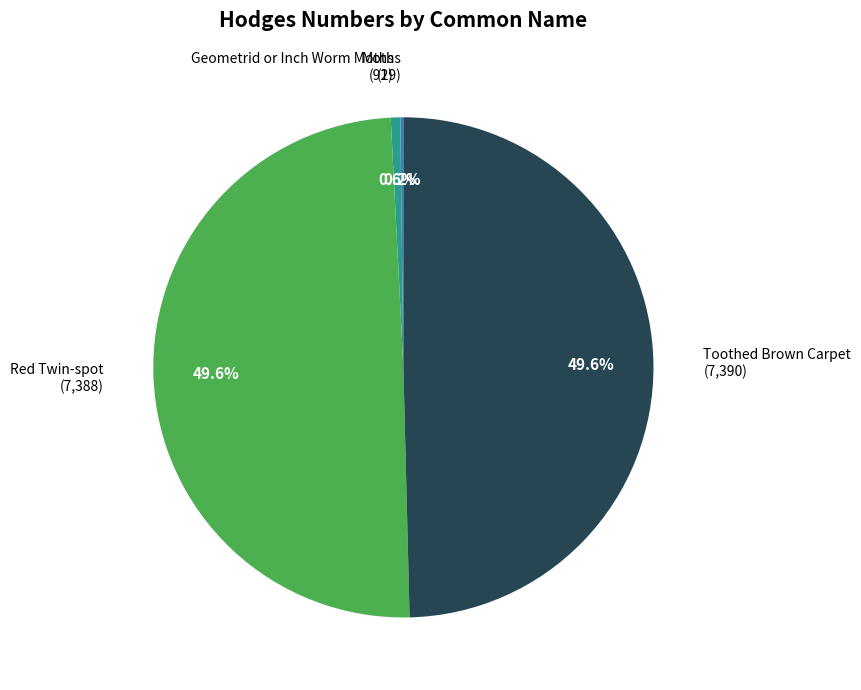

Does any single category account for the majority?

No